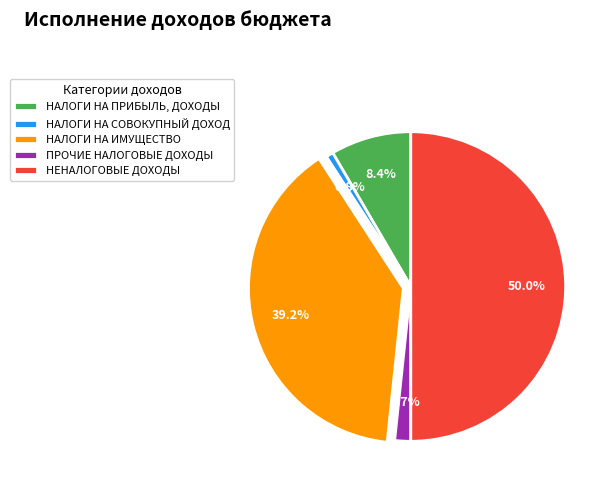

Between НЕНАЛОГОВЫЕ ДОХОДЫ and ПРОЧИЕ НАЛОГОВЫЕ ДОХОДЫ, which is larger?

НЕНАЛОГОВЫЕ ДОХОДЫ